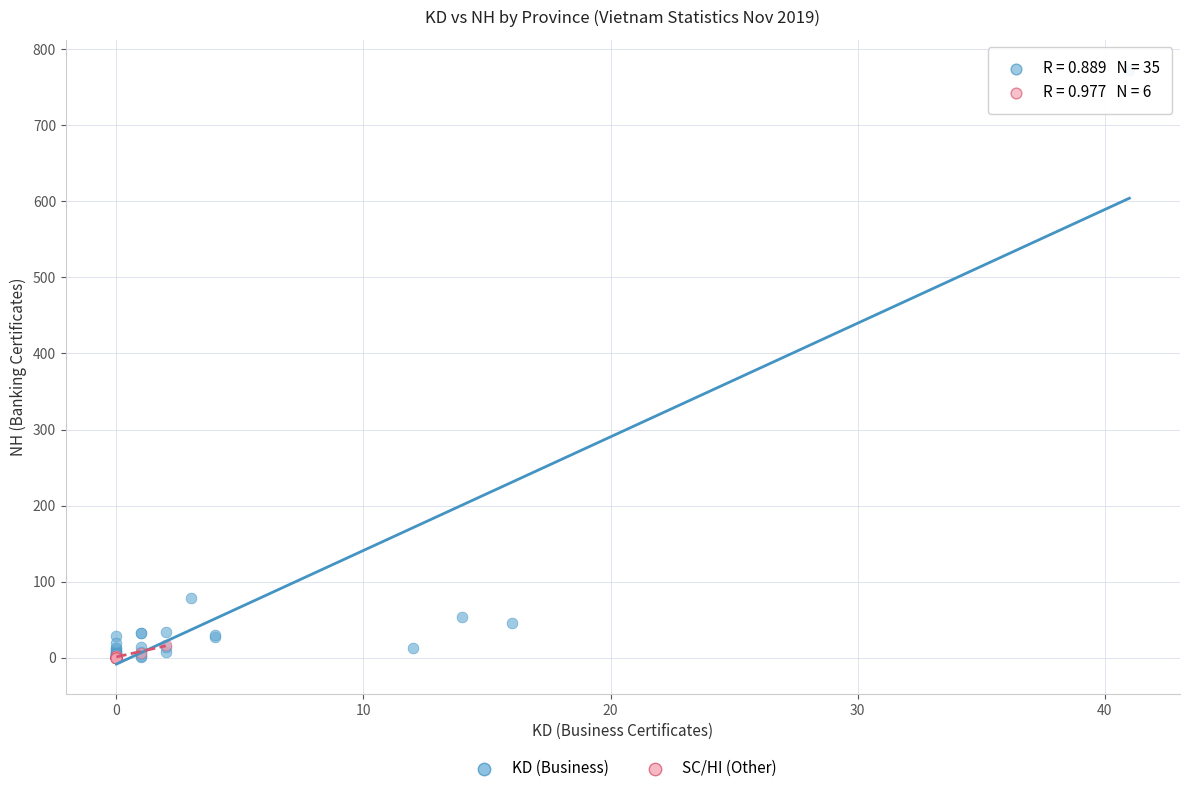

Which series has the widest spread of Y values?

KD (Business)